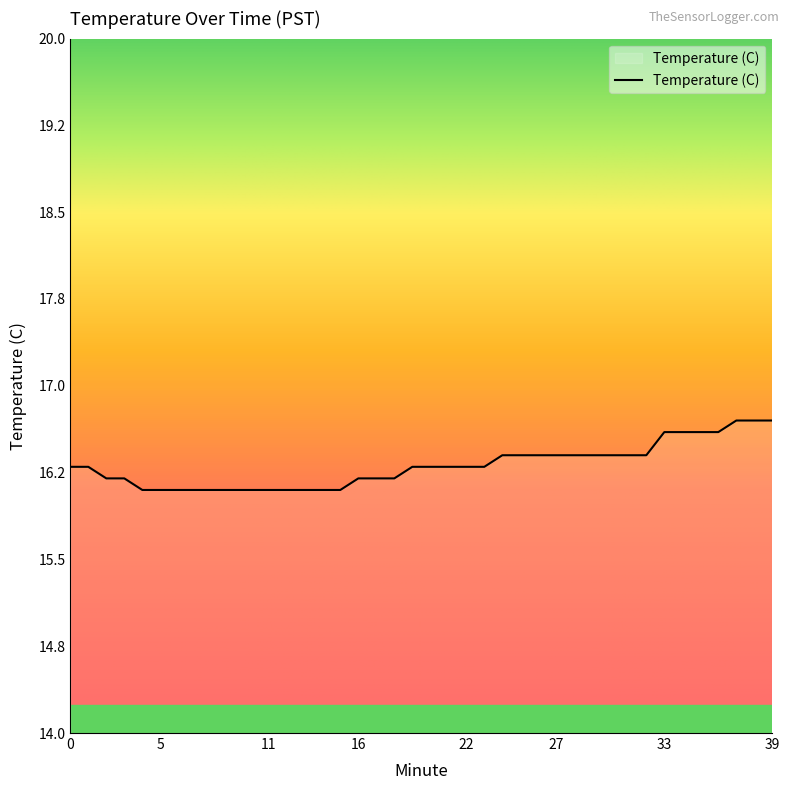

What is the difference between the maximum and minimum values?

0.6